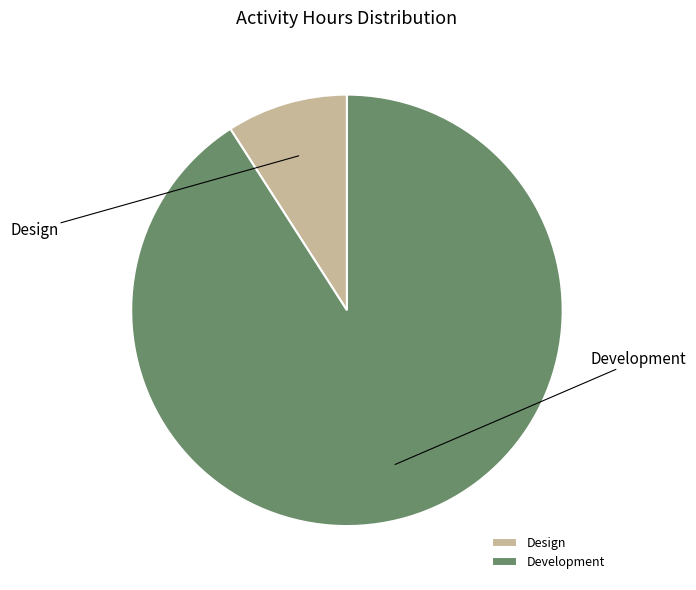

Combined, do Development and Design account for over 50%?

Yes